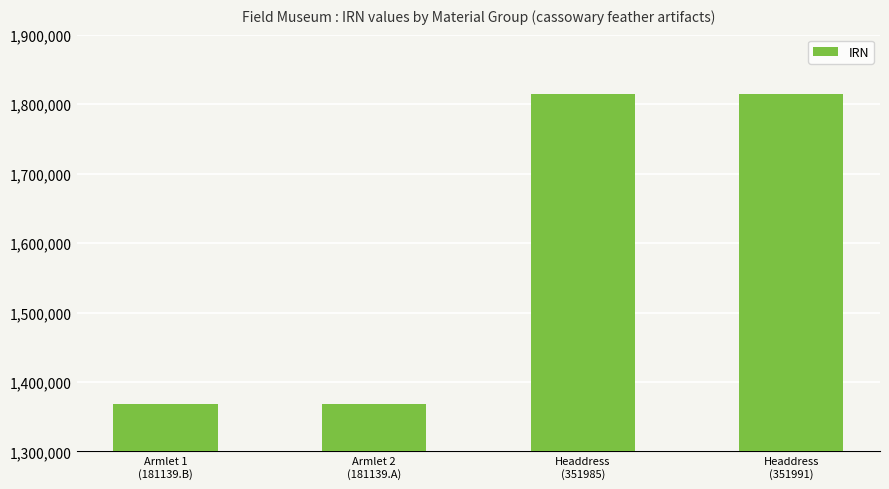

Where is the data nearest to the value 1591785?

Headdress
(351985)